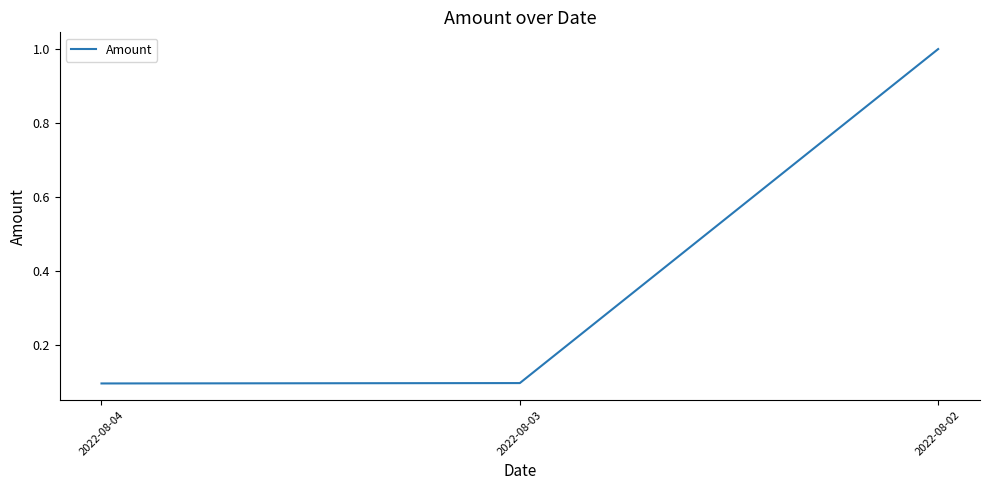

Is it true that the value at 2022-08-04 is 0.1?

True